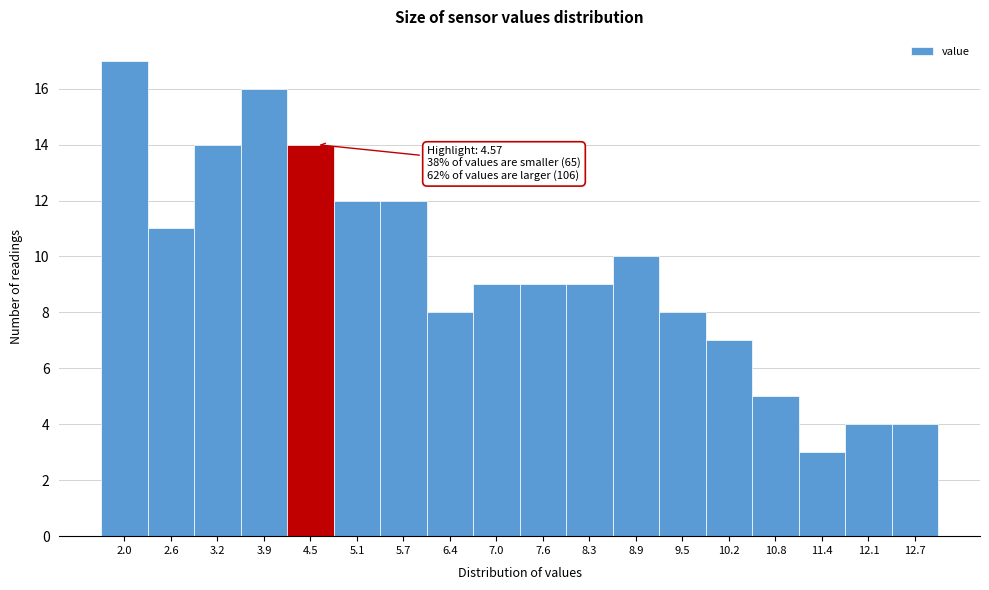

Over which range of the x-axis is the bar tallest?

1.7 to 2.3